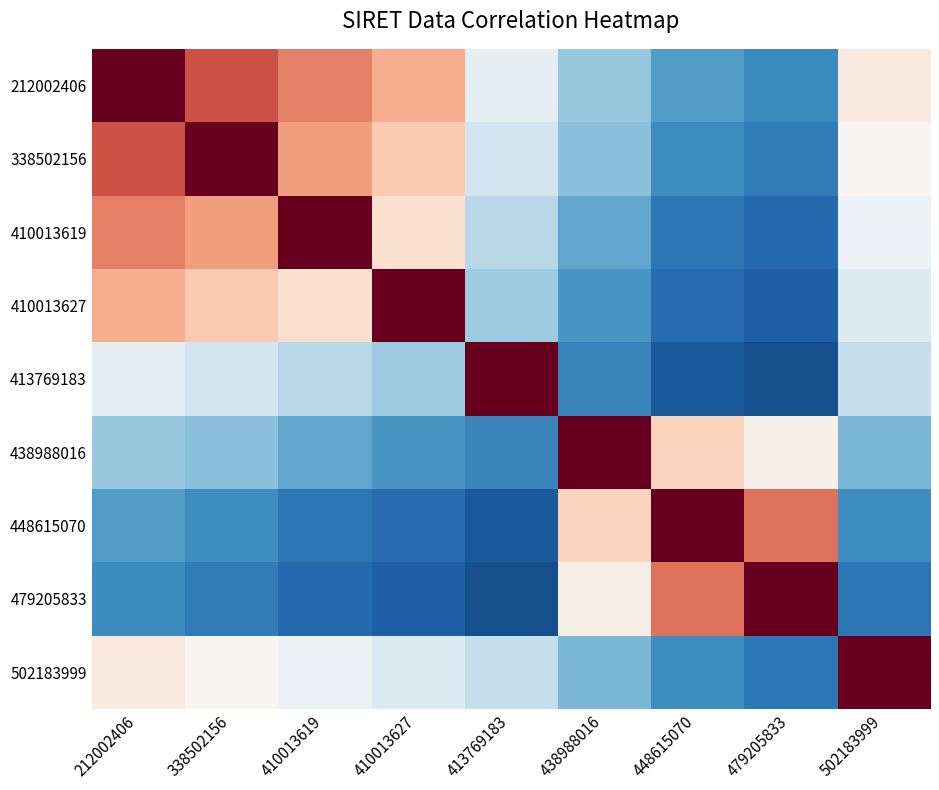

Count the number of data series in this chart.

9